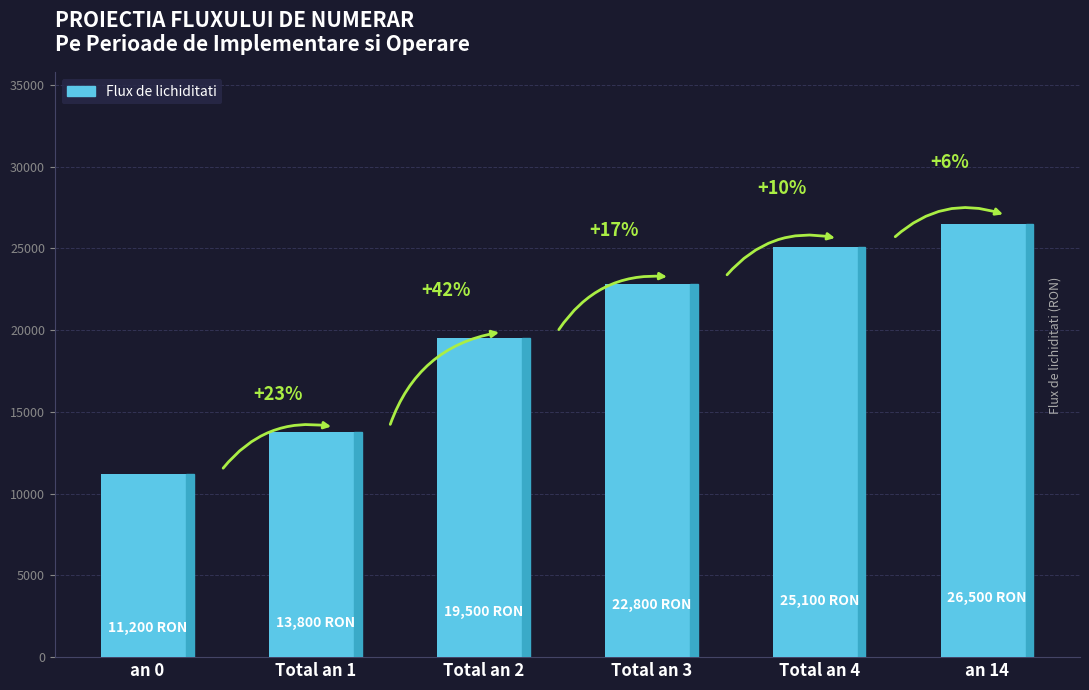

Which category has the lowest value across all series?

an 0